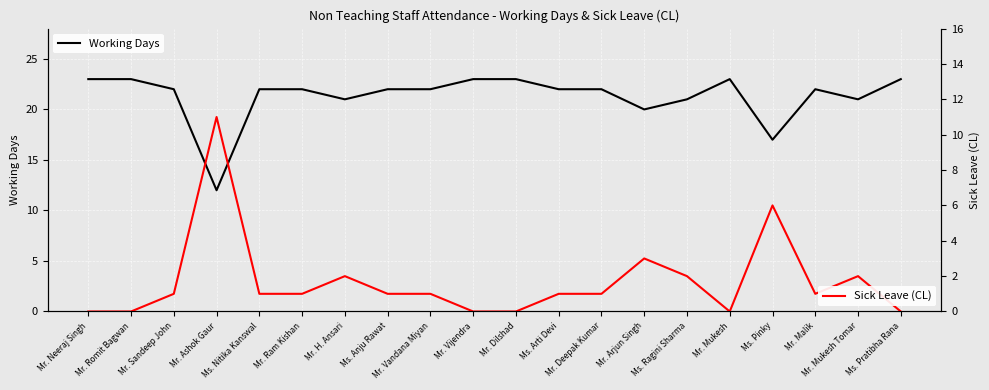

What is the difference between the Working Days values at Ms. Ragini Sharma and Mr. Malik?

1